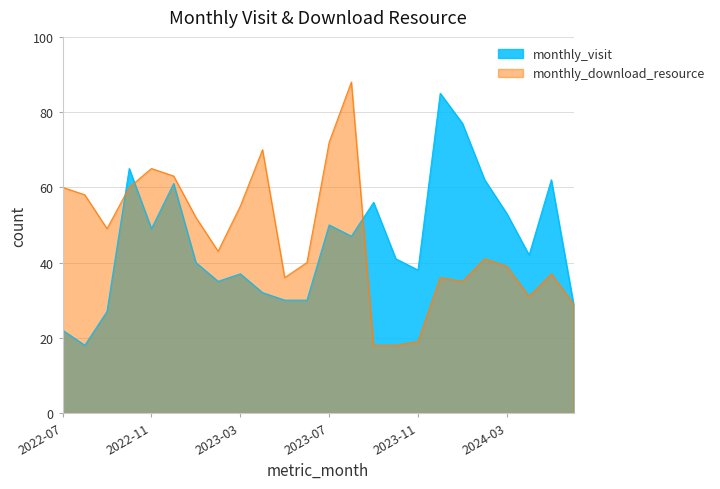

Where does the monthly_download_resource series first go above 43?

2022-07